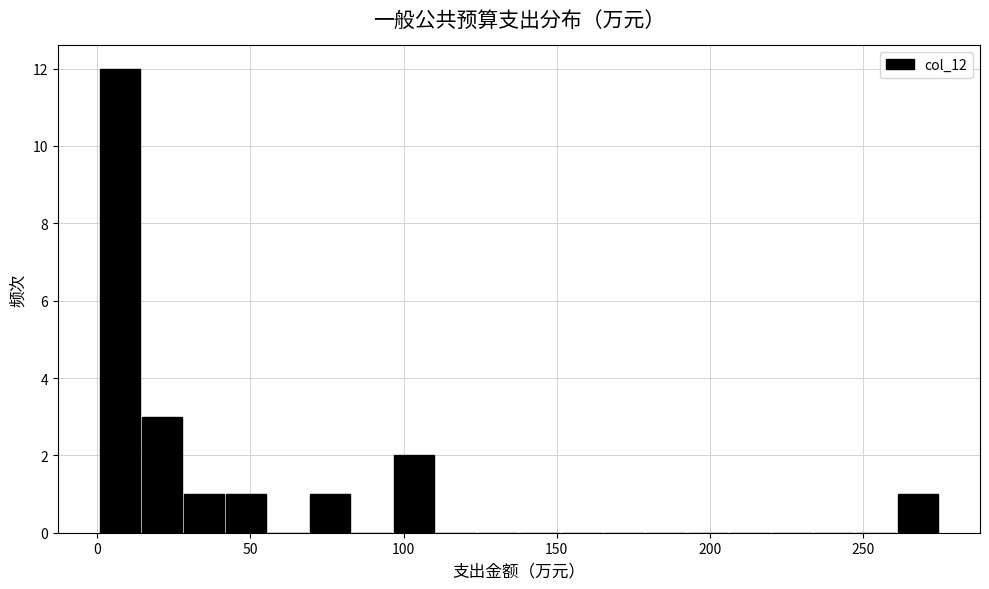

Around what value on the x-axis is the tallest bar? Give the approximate position of its centre, as read against the axis.

5